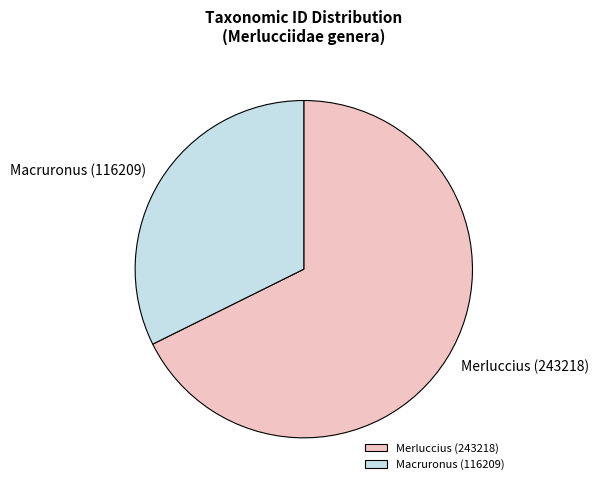

Rank the categories by value from highest to lowest.

Merluccius (243218), Macruronus (116209)